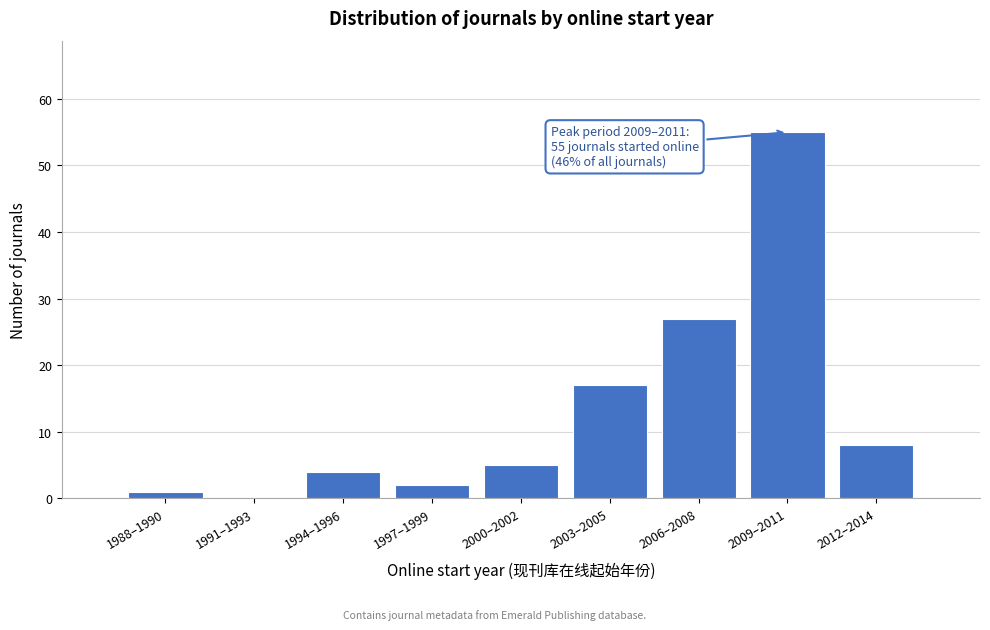

Reading left to right, what are all the values shown in this chart?

1988–1990=1	1991–1993=0	1994–1996=4	1997–1999=2	2000–2002=5	2003–2005=17	2006–2008=27	2009–2011=55	2012–2014=8